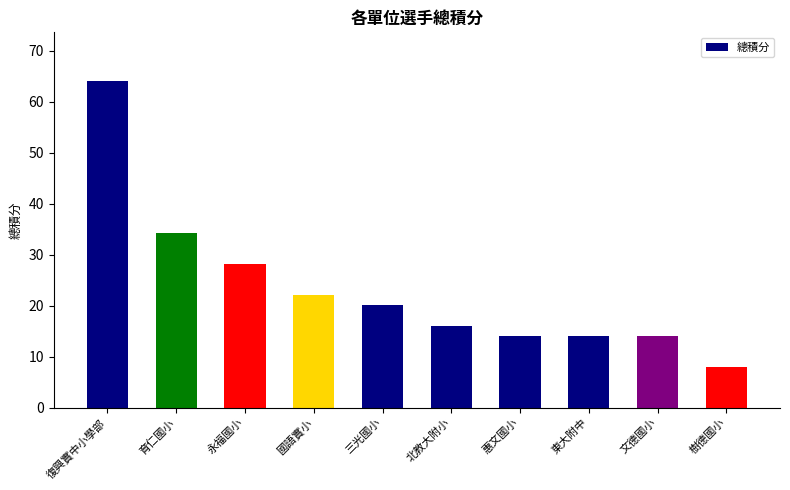

What is the difference between the values at 惠文國小 and 三光國小?

6.1